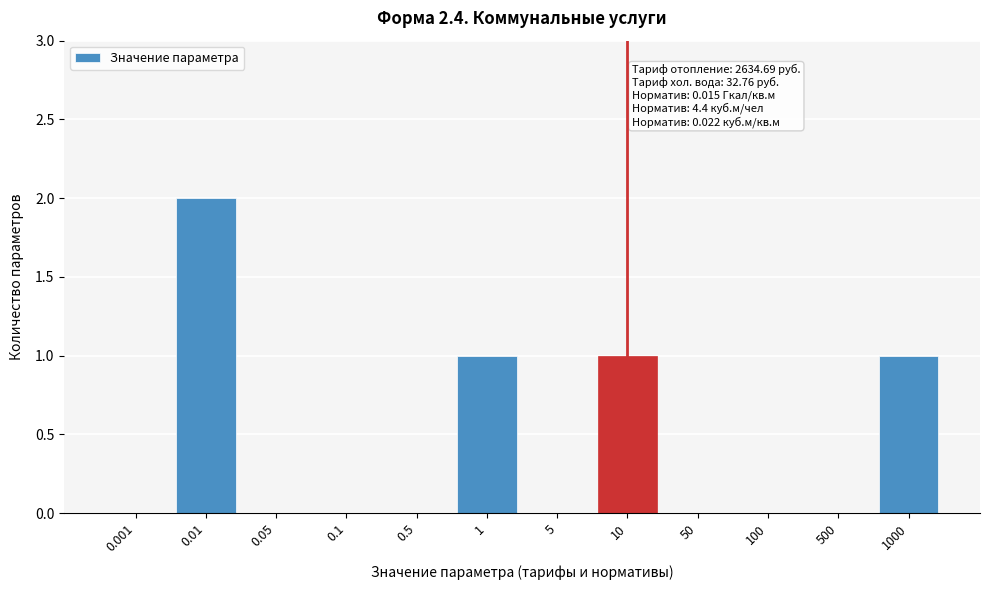

Reading left to right, what are all the values shown in this chart?

0.001=0	0.01=2	0.05=0	0.1=0	0.5=0	1=1	5=0	10=1	50=0	100=0	500=0	1000=1